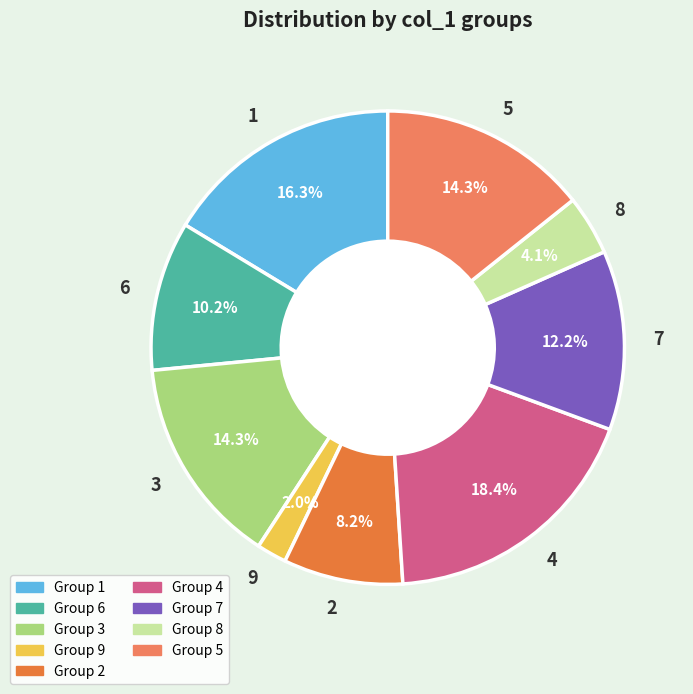

Is there any slice that represents more than half of the pie?

No